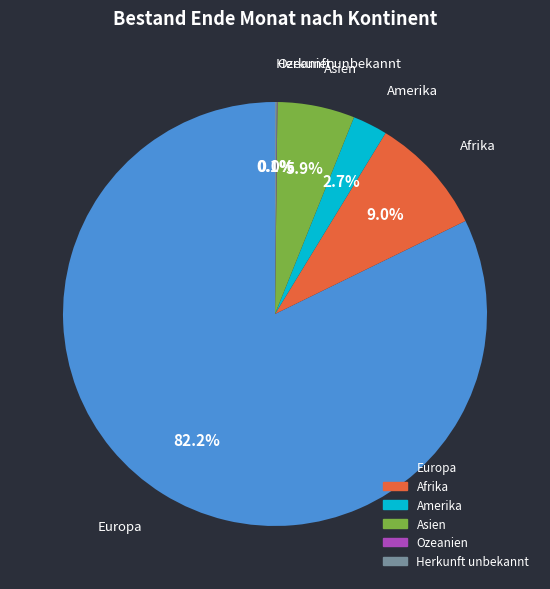

Which category has the biggest portion of the pie?

Europa